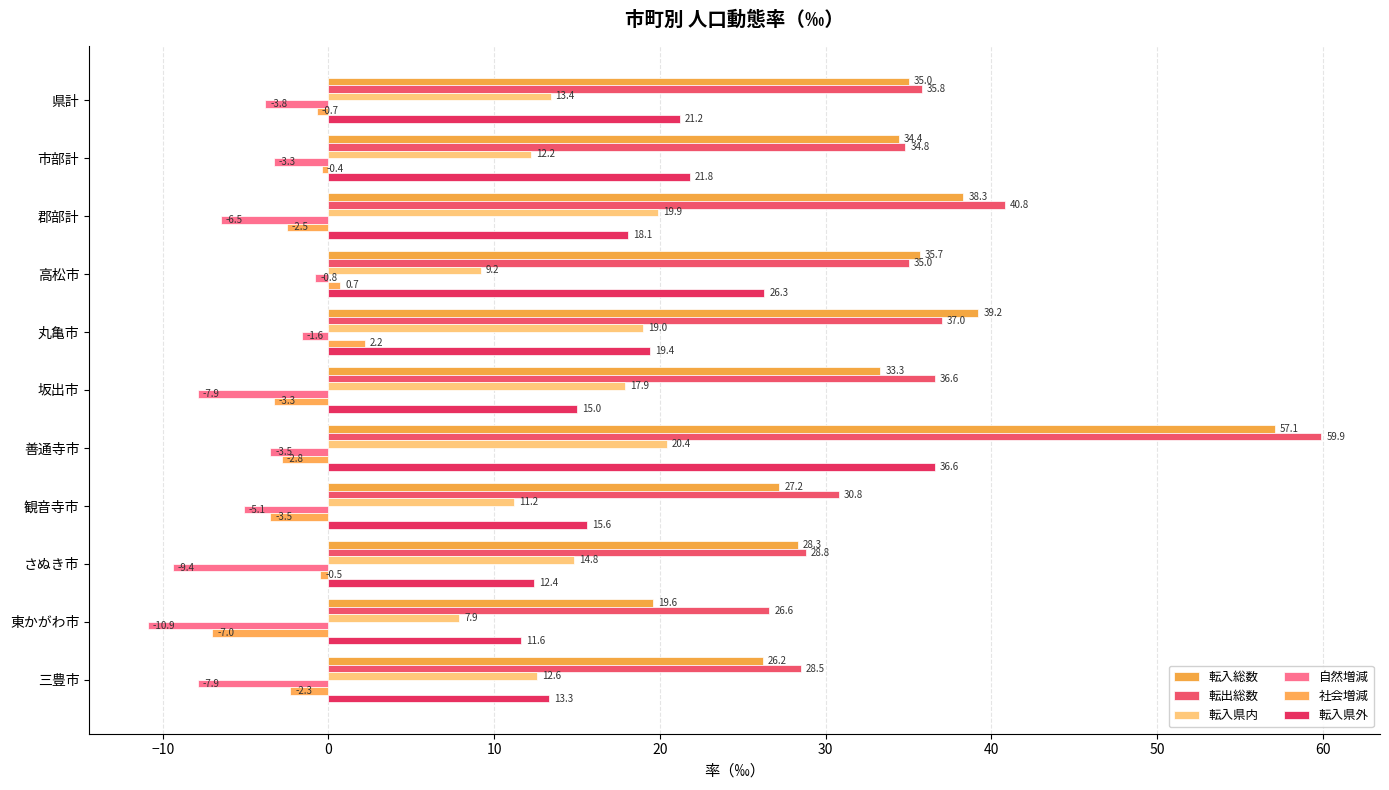

What is the difference between the maximum and second lowest values in the 転出総数 series?

31.4